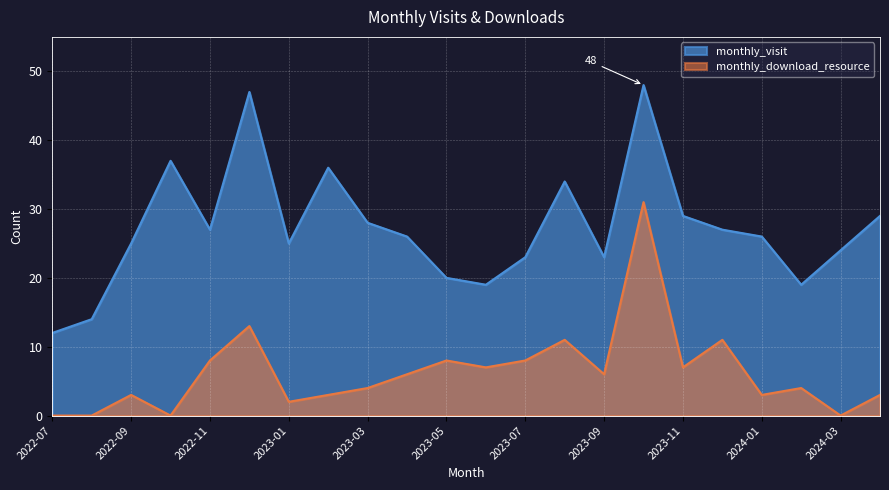

What is the average value of the monthly_download_resource series?

6